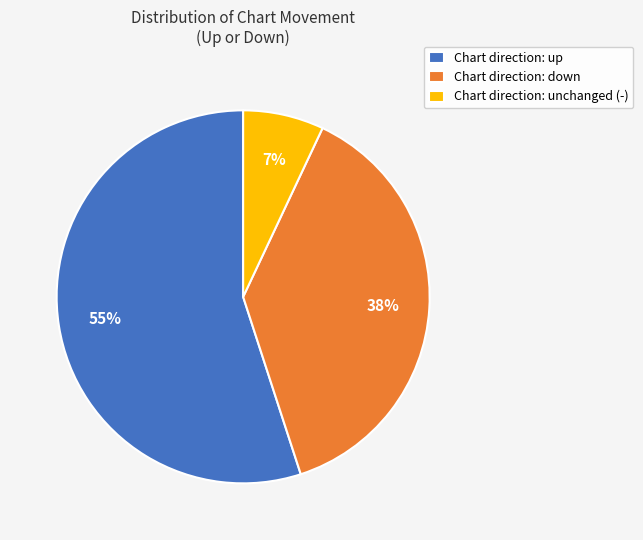

Which slice is the largest?

Chart direction: up